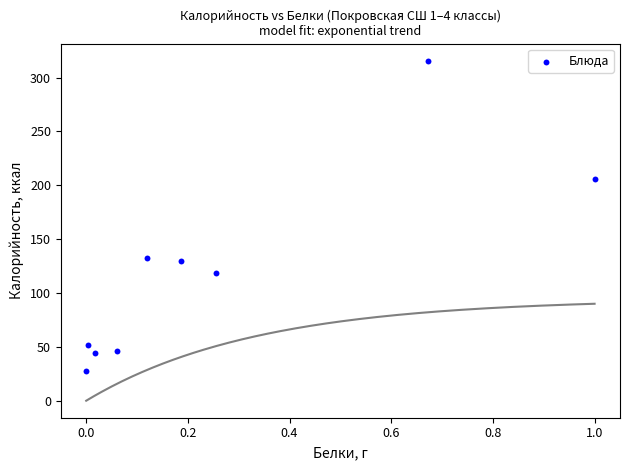

What Y value in the scatter plot is closest to 171?

205.8